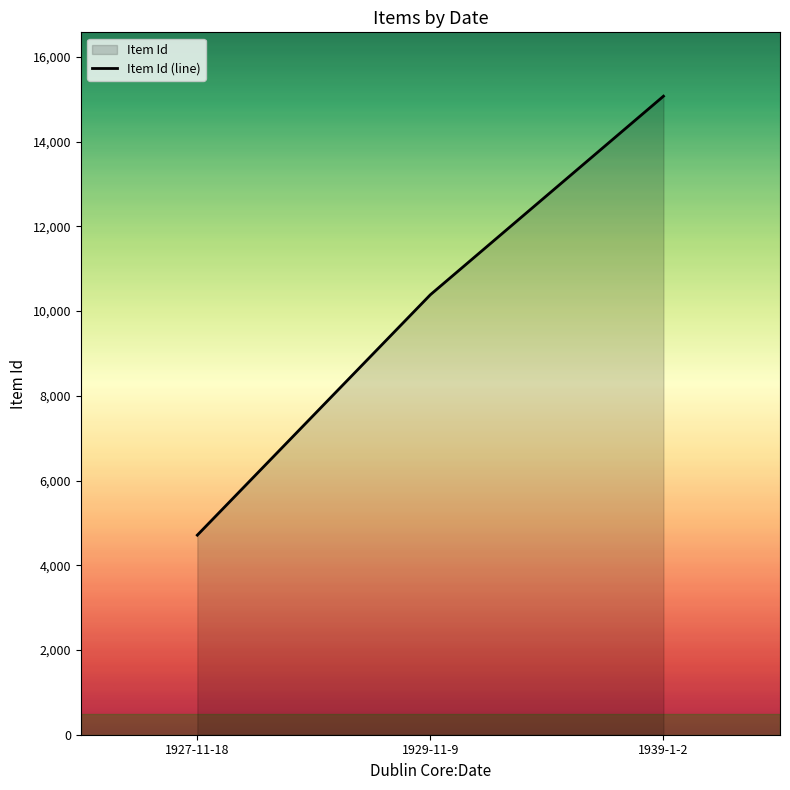

What is the approximate value at 1927-11-18, to the nearest 100?

4700